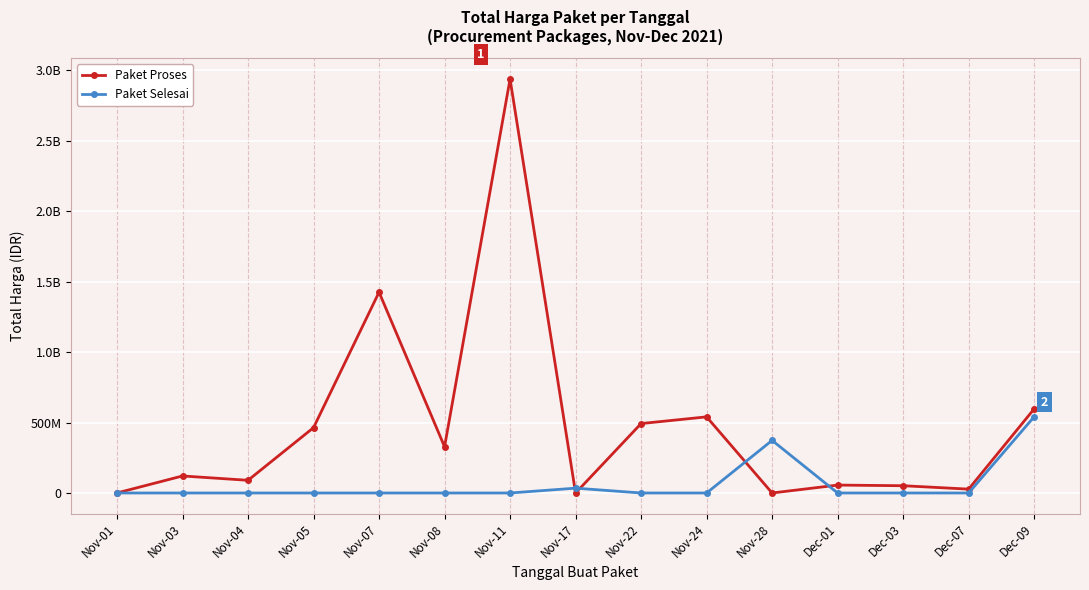

Is this an area chart (filled region under the line)?

No